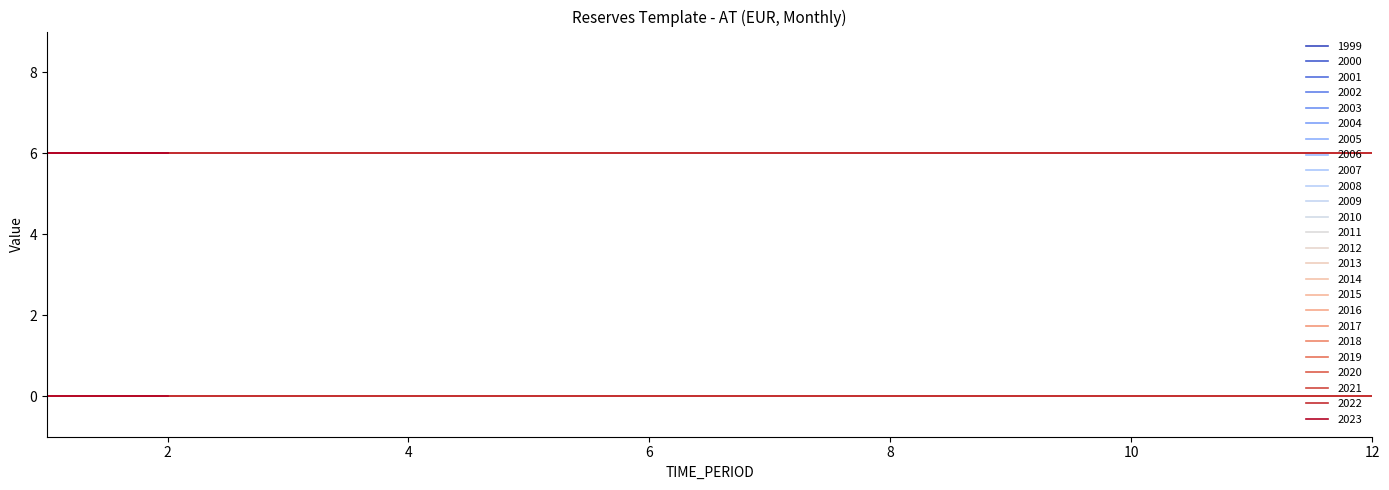

Is it true that UNIT_MULT equals 2 at 2007-01?

False